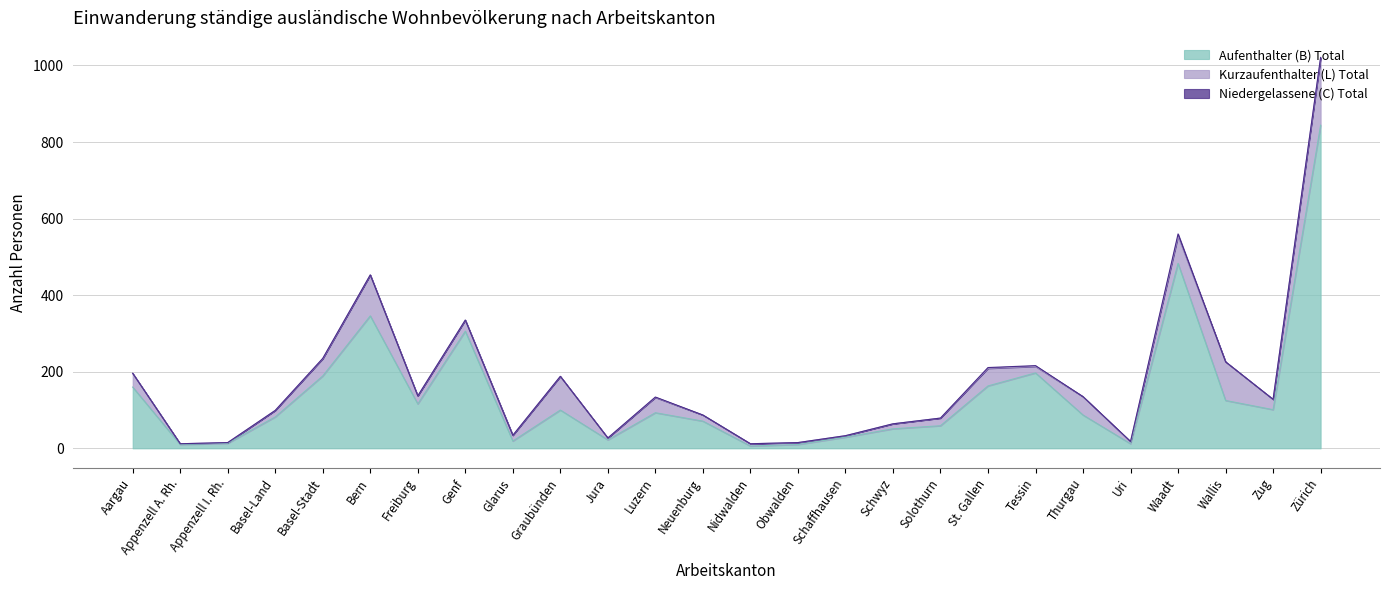

What is the maximum value shown in the chart?

844